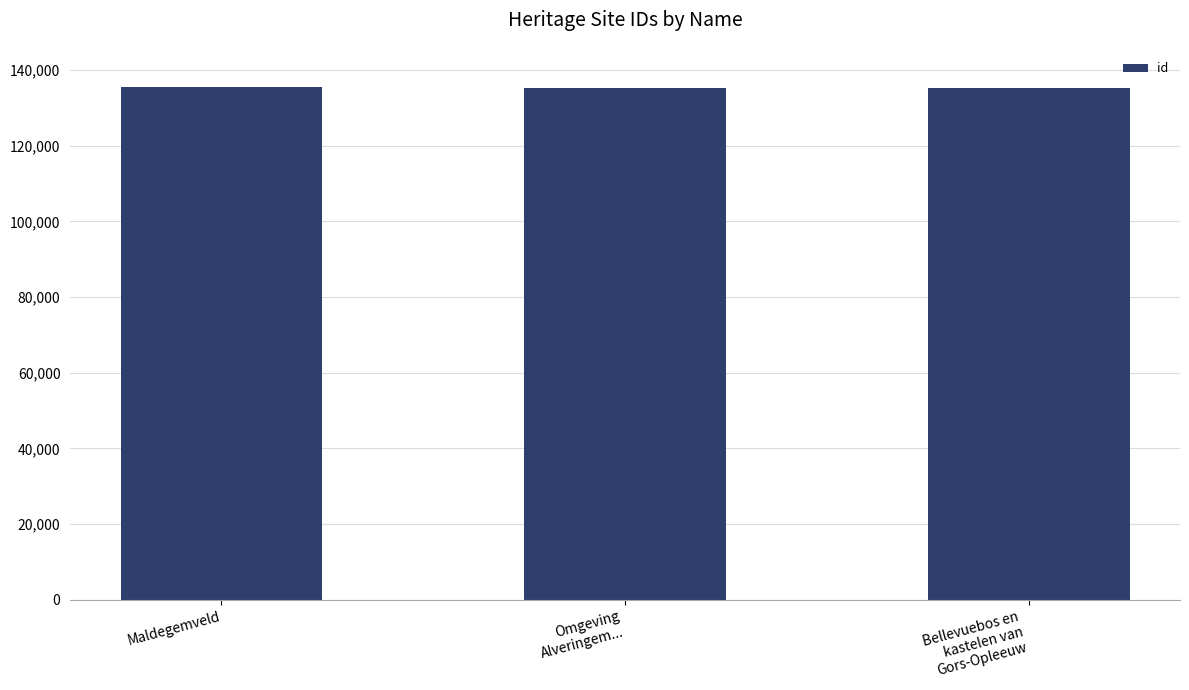

What is the difference between the values at Bellevuebos en
kastelen van
Gors-Opleeuw and Omgeving
Alveringem...?

114